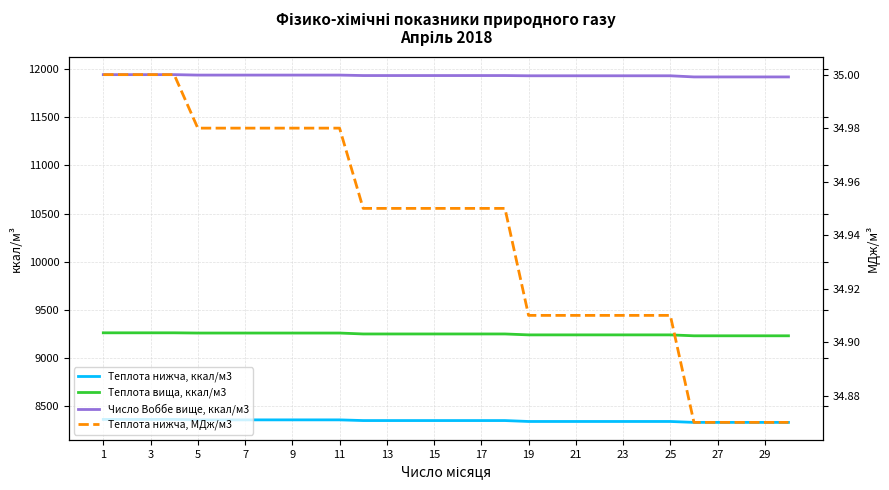

What is the sum of all Теплота нижча, МДж/м3 values?

1048.2